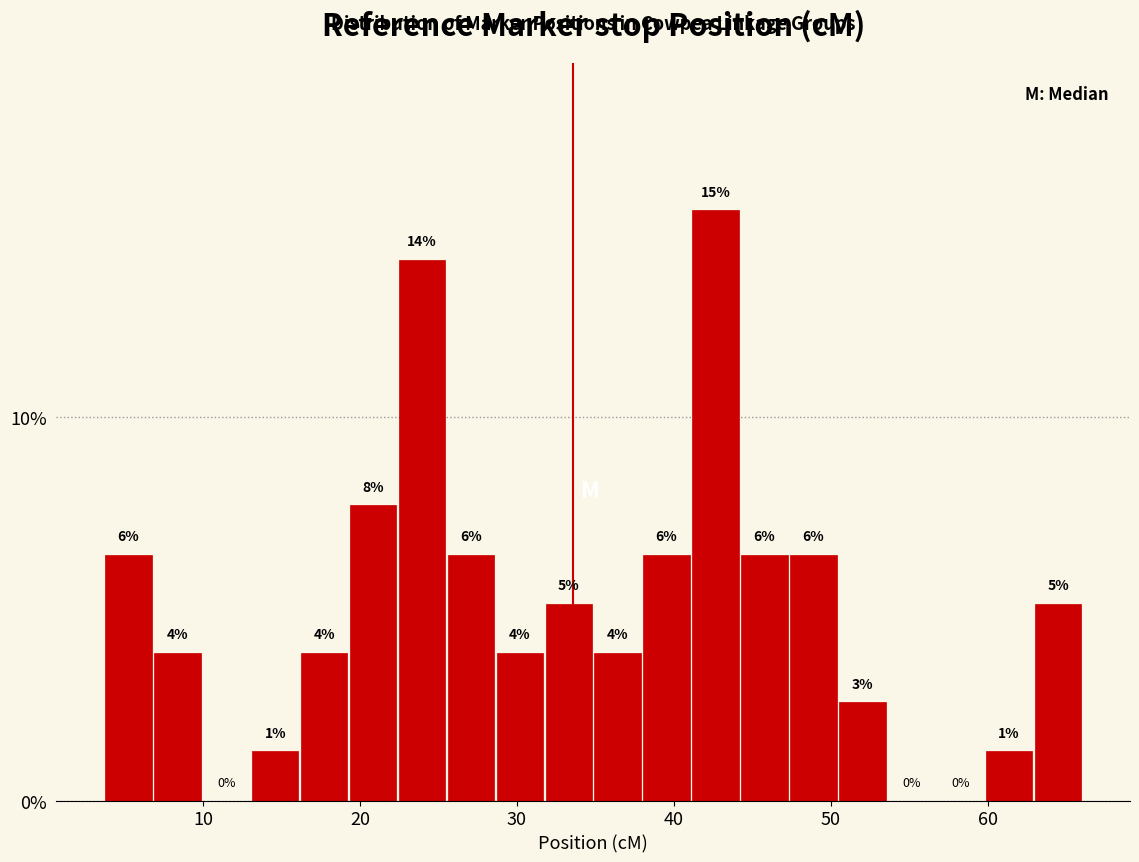

Around what value on the x-axis is the tallest bar? Give the approximate position of its centre, as read against the axis.

43